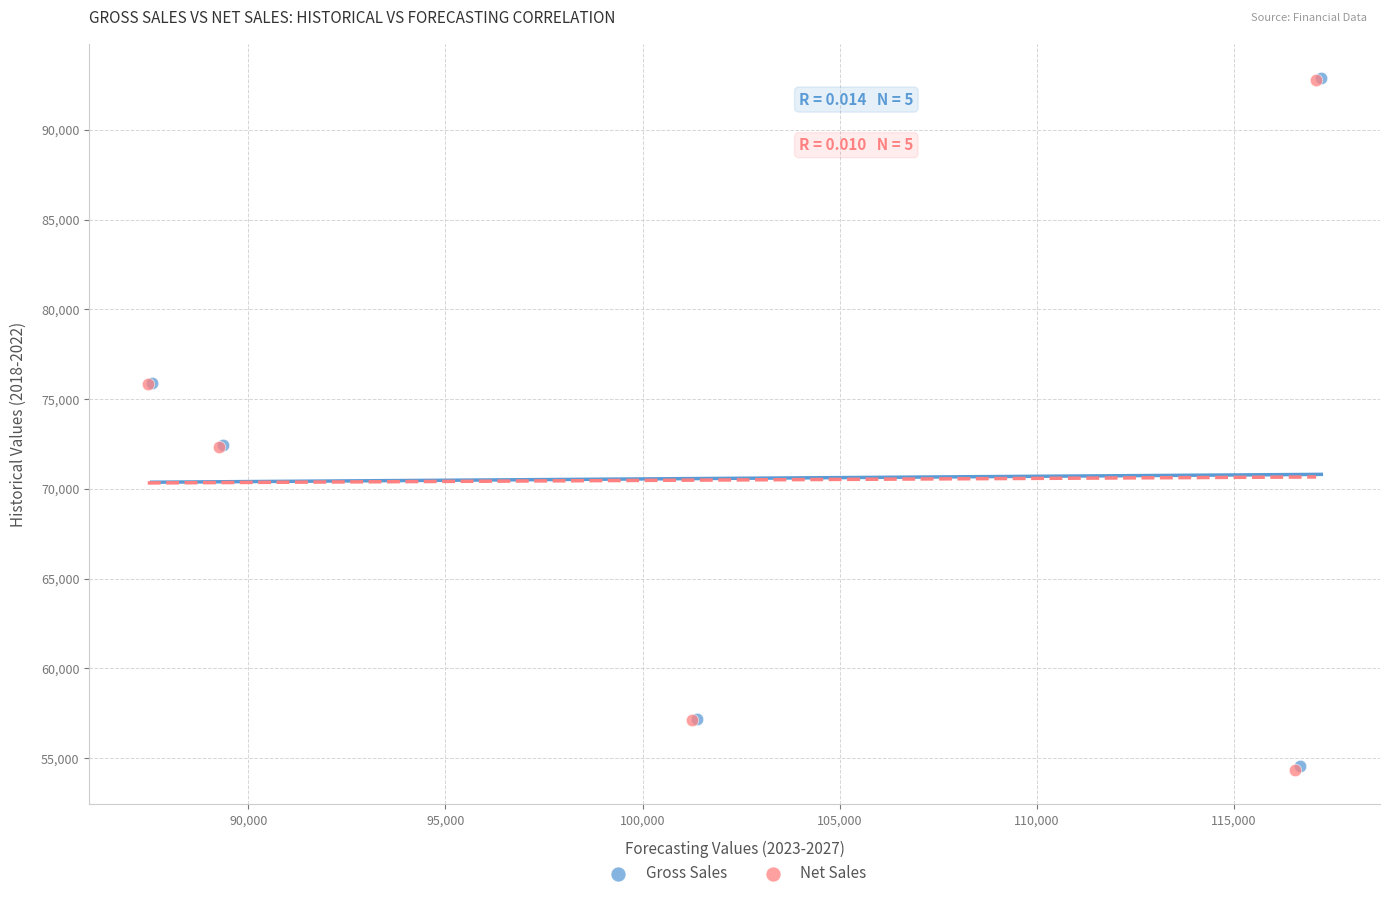

Which series has the widest spread of Y values?

Net Sales